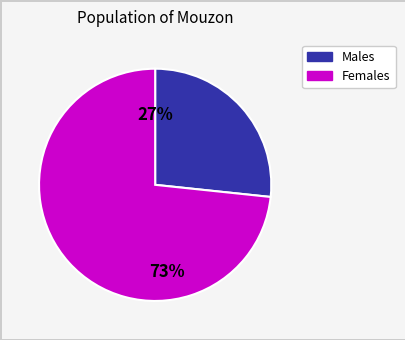

How many slices are in this pie chart?

2